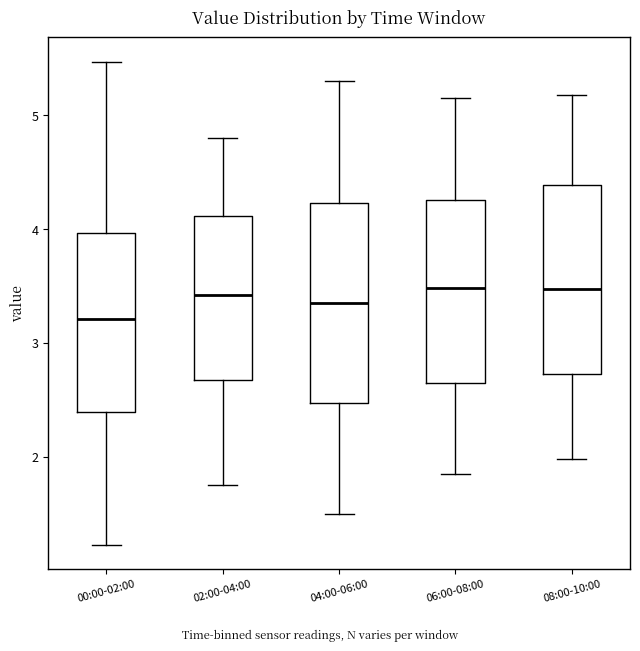

Reading left to right, transcribe this box plot: for each box, give where its median line is, the range the box spans, and where its two whiskers end, as read against the y-axis. The values are not printed on the chart, so give them approximately, as read against the axis.

00:00-02:00: median 3.2, box 2.4 to 4.0, whiskers 1.2 to 5.5
02:00-04:00: median 3.4, box 2.7 to 4.1, whiskers 1.8 to 4.8
04:00-06:00: median 3.4, box 2.5 to 4.2, whiskers 1.5 to 5.3
06:00-08:00: median 3.5, box 2.6 to 4.3, whiskers 1.9 to 5.2
08:00-10:00: median 3.5, box 2.7 to 4.4, whiskers 2.0 to 5.2